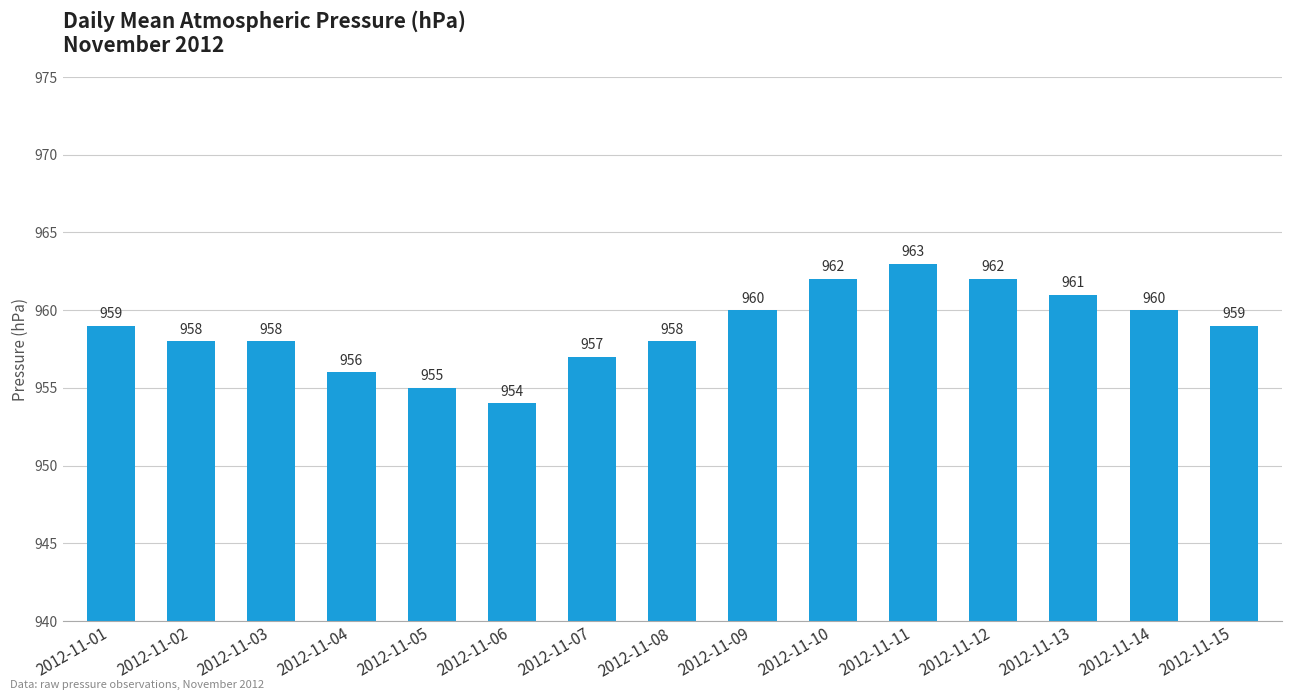

Which label corresponds to the smallest value in the chart?

2012-11-06